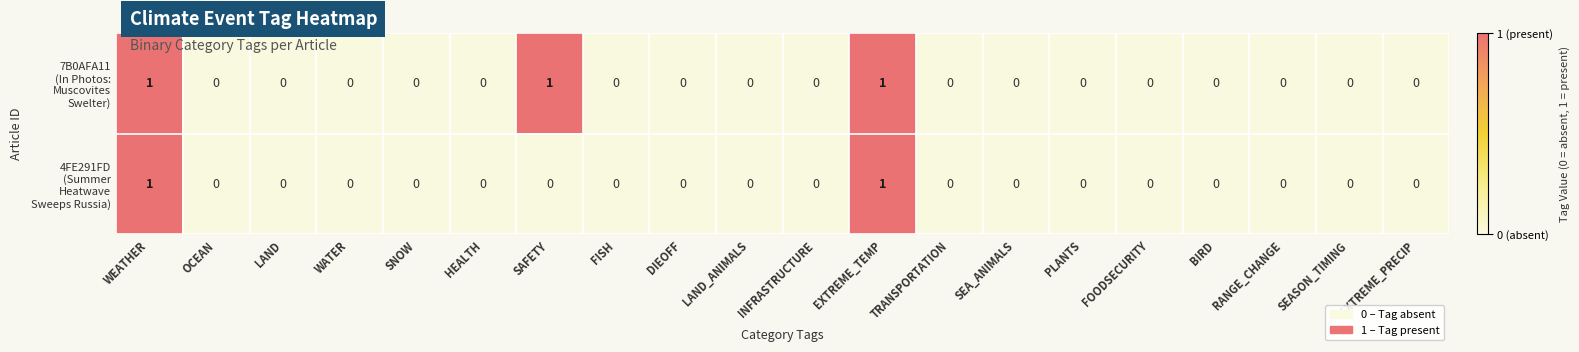

Count the number of data series in this chart.

2